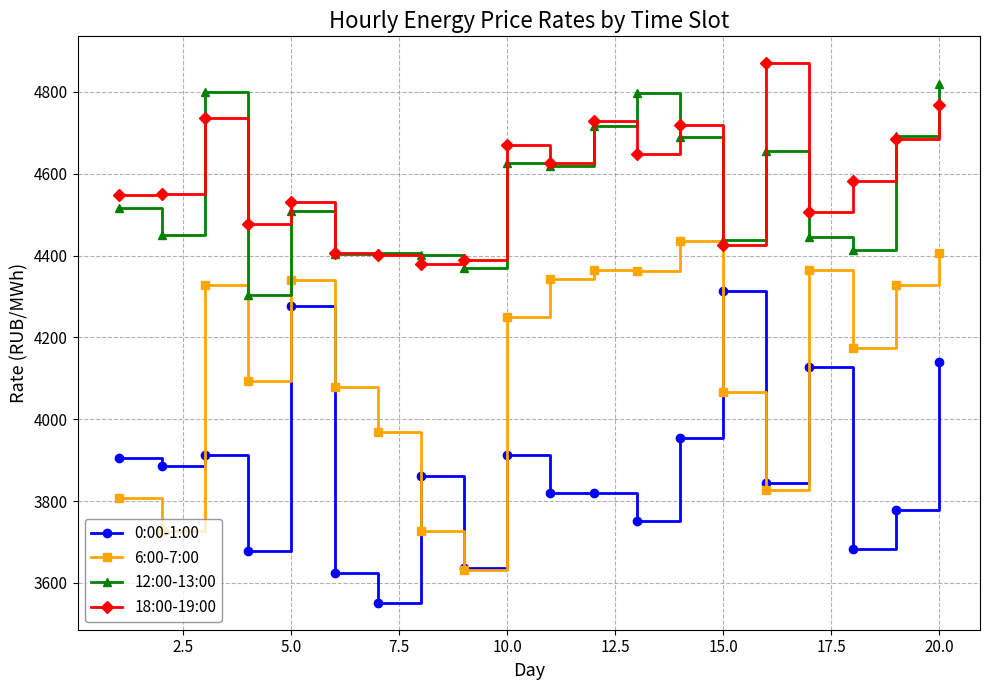

Is this an area chart (filled region under the line)?

No